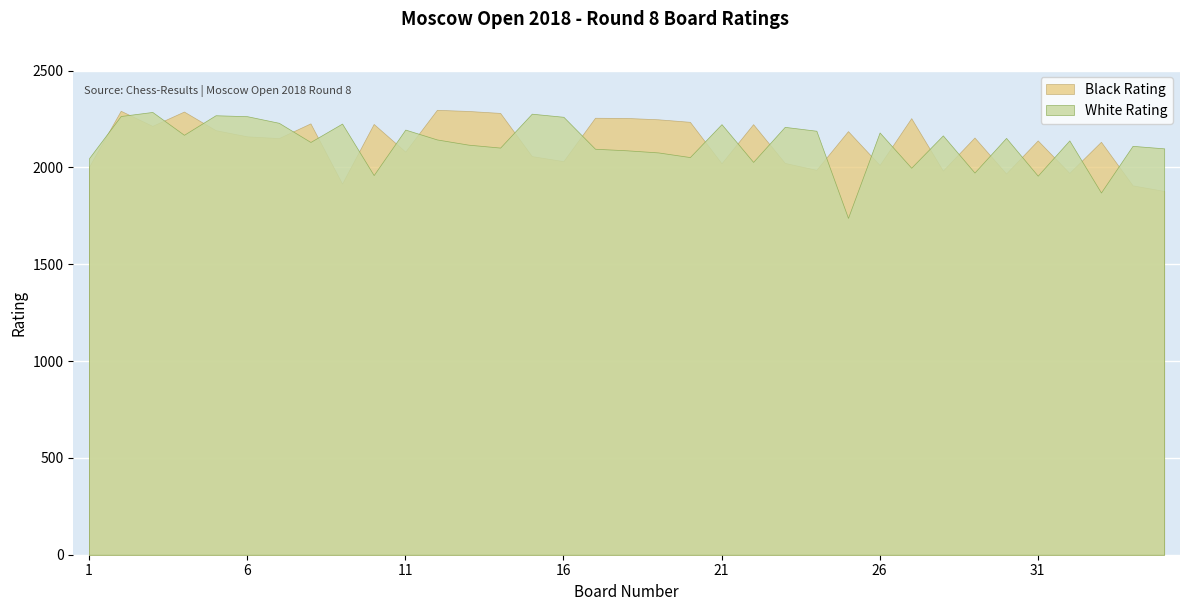

At which category is the sum across all series the highest?

2